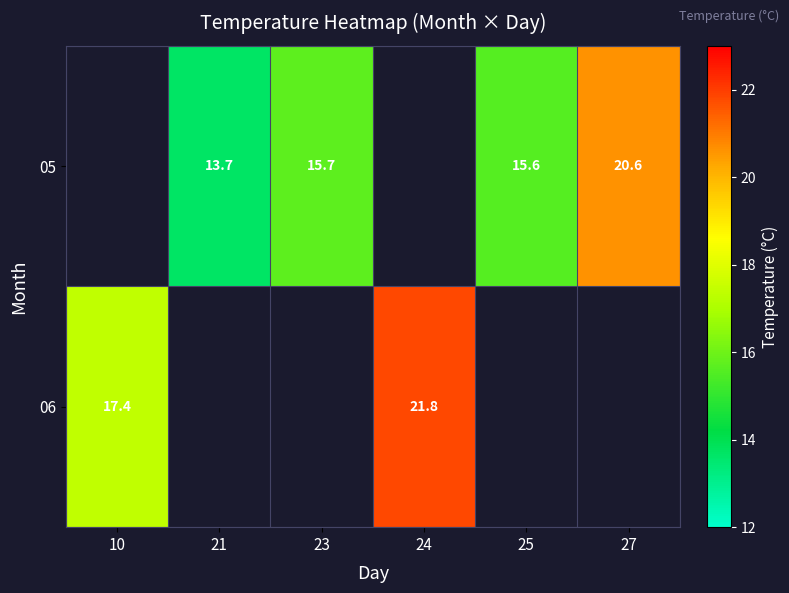

Is the value of 06 at 10 greater than the value of 05 at 23?

Yes